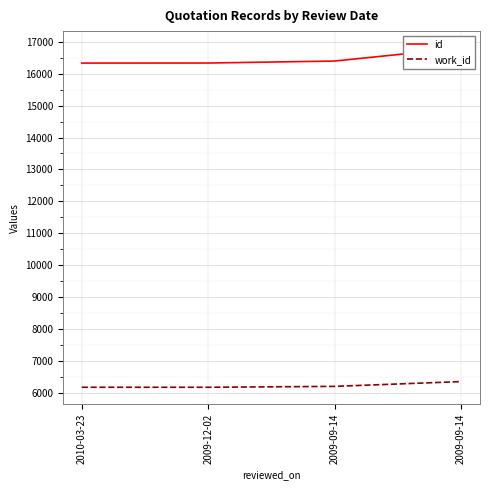

True or false: id and work_id cross at least once.

False